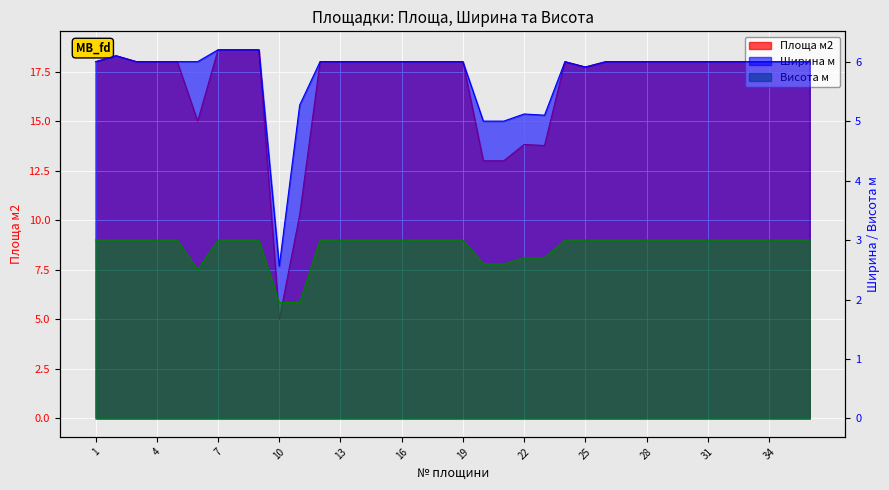

Reading left to right, transcribe all the data shown in this chart.

Площа м2: 1=18.0	2=18.3	3=18.0	4=18.0	5=18.0	6=15.0	7=18.6	8=18.6	9=18.6	10=5.0	11=10.3	12=18.0	13=18.0	14=18.0	15=18.0	16=18.0	17=18.0	18=18.0	19=18.0	20=13.0	21=13.0	22=13.8	23=13.8	24=18.0	25=17.7	26=18.0	27=18.0	28=18.0	29=18.0	30=18.0	31=18.0	32=18.0	33=18.0	34=18.0	35=18.0	36=18.0
Ширина м: 1=6.0	2=6.1	3=6.0	4=6.0	5=6.0	6=6.0	7=6.2	8=6.2	9=6.2	10=2.6	11=5.3	12=6.0	13=6.0	14=6.0	15=6.0	16=6.0	17=6.0	18=6.0	19=6.0	20=5.0	21=5.0	22=5.1	23=5.1	24=6.0	25=5.9	26=6.0	27=6.0	28=6.0	29=6.0	30=6.0	31=6.0	32=6.0	33=6.0	34=6.0	35=6.0	36=6.0
Висота м: 1=3.0	2=3.0	3=3.0	4=3.0	5=3.0	6=2.5	7=3.0	8=3.0	9=3.0	10=1.9	11=1.9	12=3.0	13=3.0	14=3.0	15=3.0	16=3.0	17=3.0	18=3.0	19=3.0	20=2.6	21=2.6	22=2.7	23=2.7	24=3.0	25=3.0	26=3.0	27=3.0	28=3.0	29=3.0	30=3.0	31=3.0	32=3.0	33=3.0	34=3.0	35=3.0	36=3.0